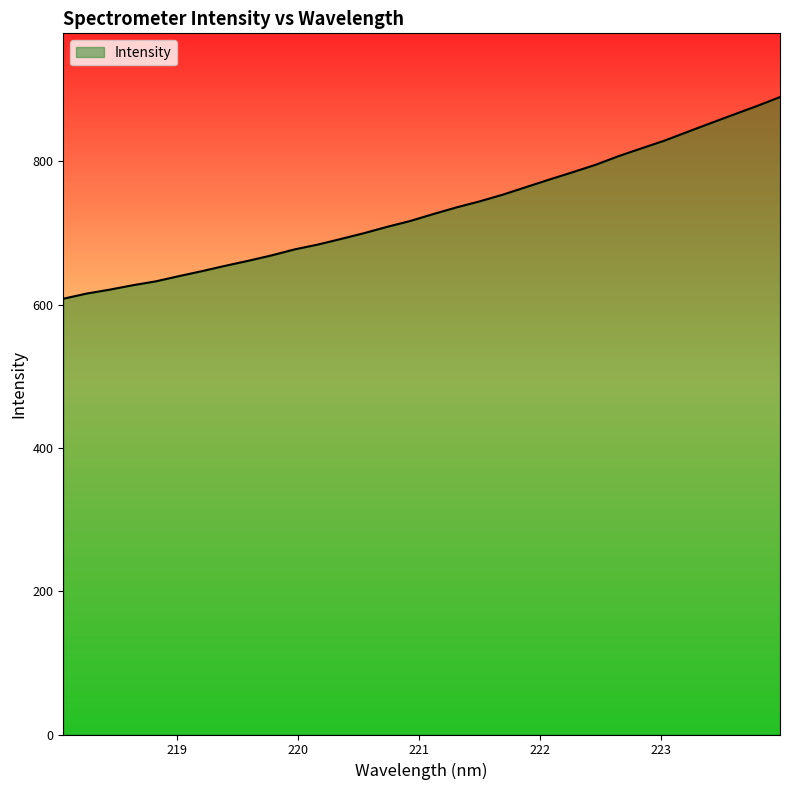

What is the maximum value shown in the chart?

889.8